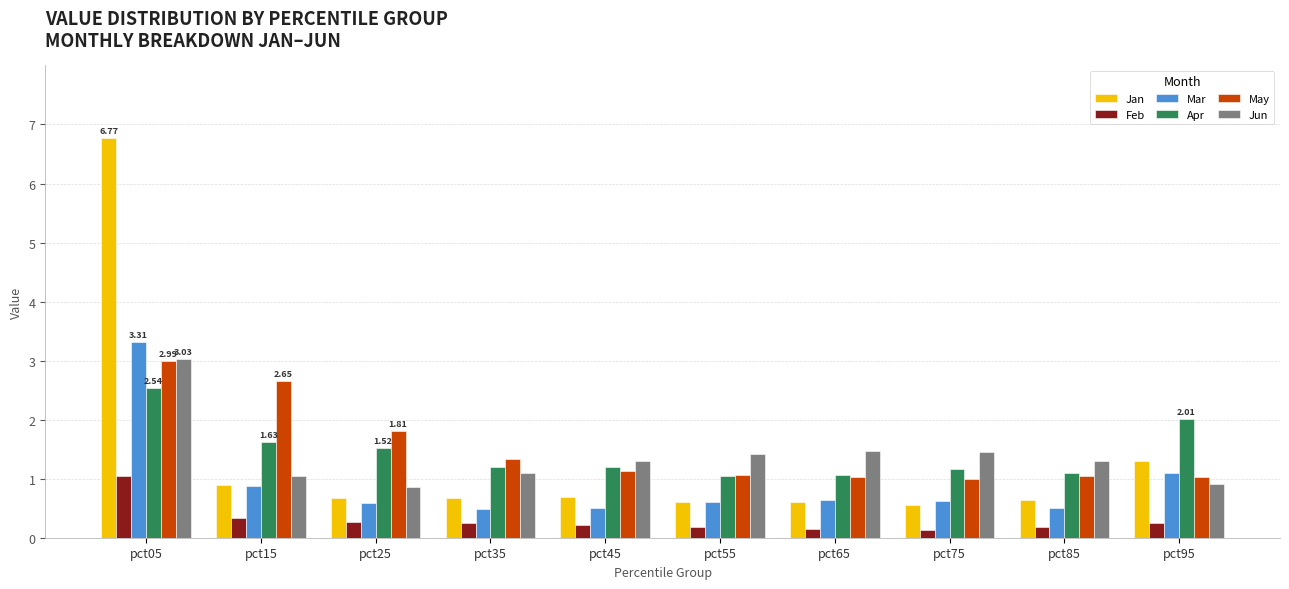

What is the sum of all May values?

15.1